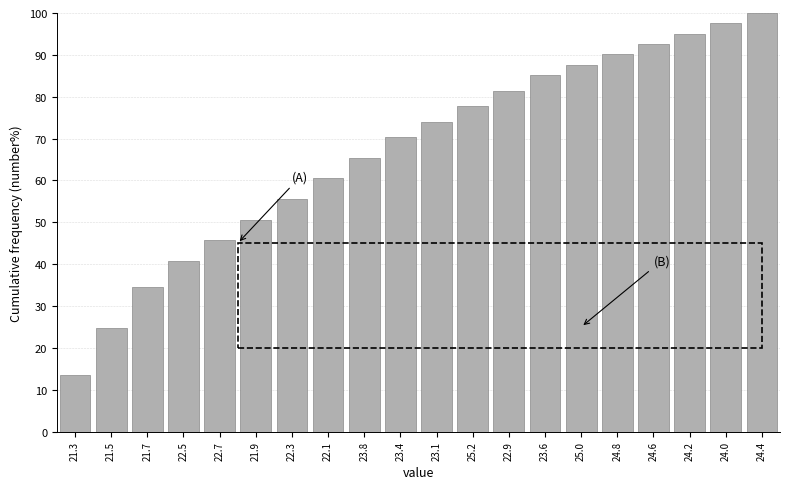

Reading left to right, extract all data points from this chart.

21.3=13.6	21.5=24.7	21.7=34.6	22.5=40.7	22.7=45.7	21.9=50.6	22.3=55.6	22.1=60.5	23.8=65.4	23.4=70.4	23.1=74.1	25.2=77.8	22.9=81.5	23.6=85.2	25.0=87.7	24.8=90.1	24.6=92.6	24.2=95.1	24.0=97.5	24.4=100.0